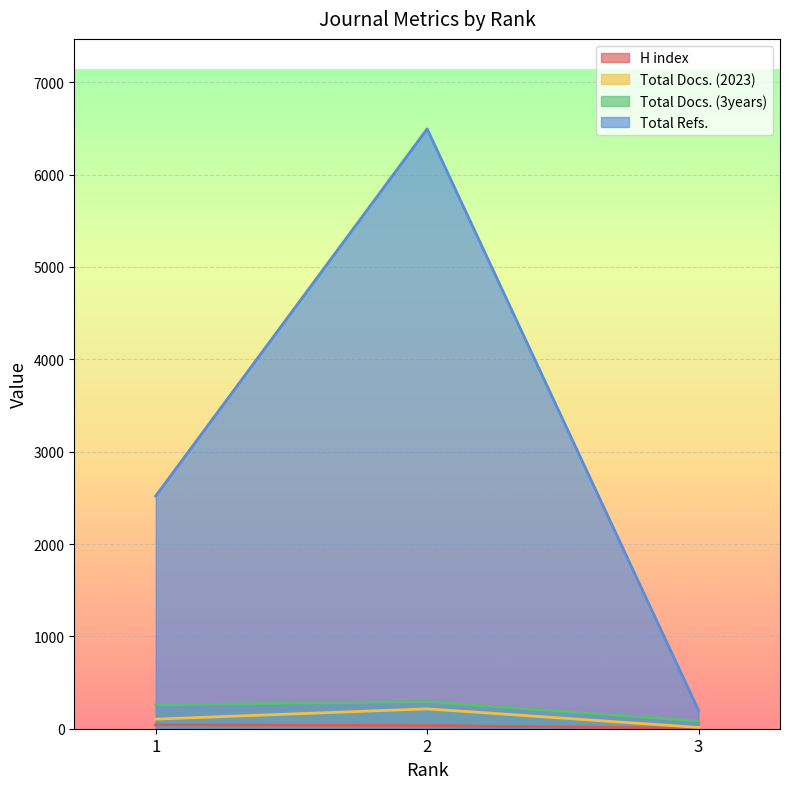

How many H index values are between 6 and 43?

3